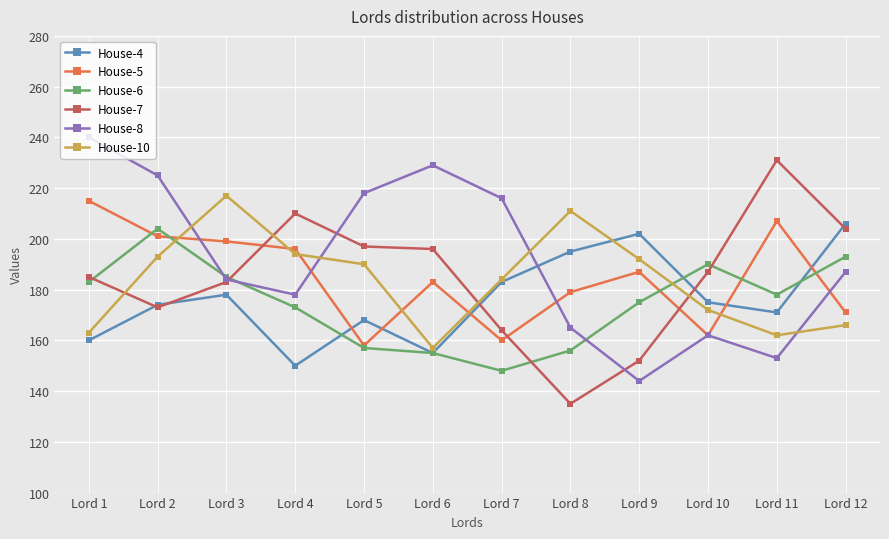

True or false: House-10 and House-6 cross at least once.

True